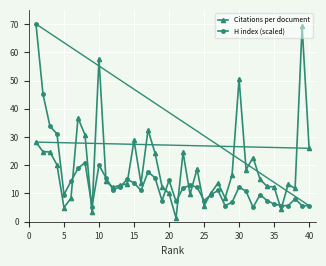

What is the greatest value displayed?

70.0